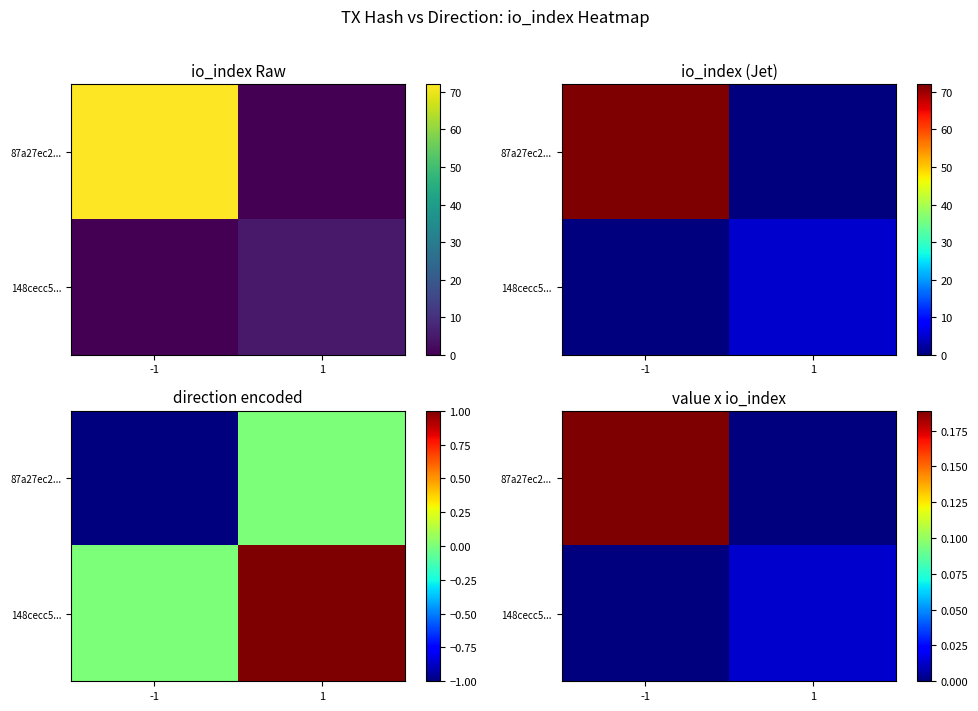

At how many categories does at least one series exceed 0?

2